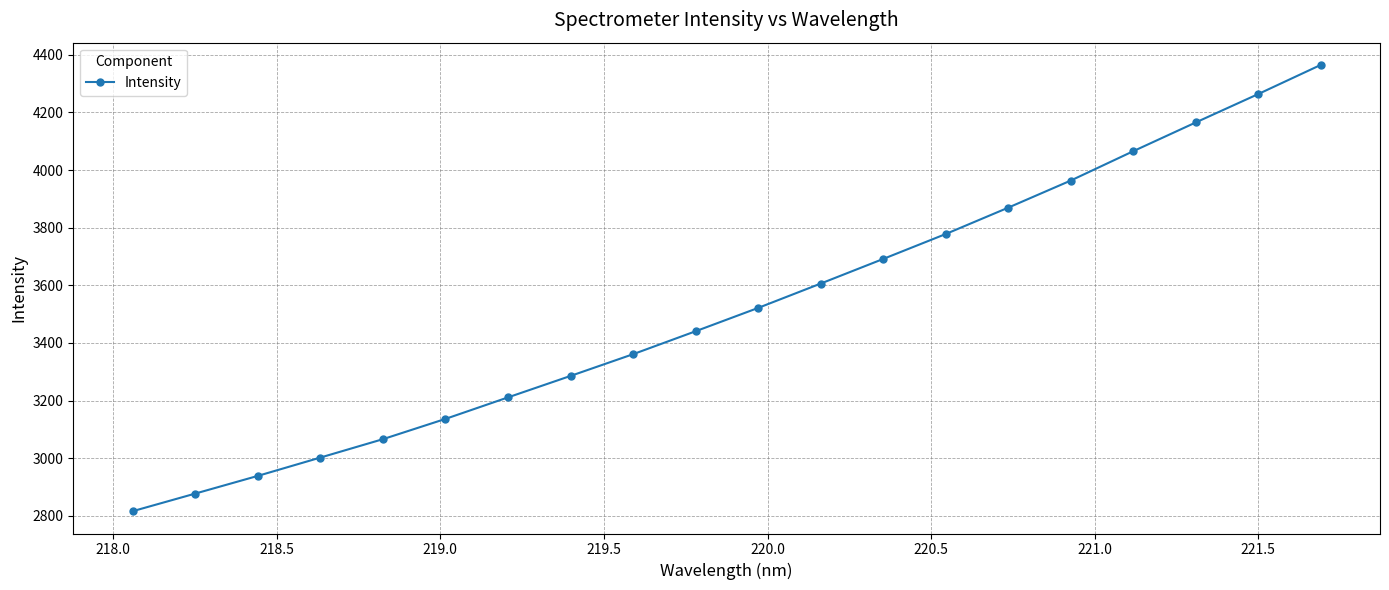

What is the average value?

3521.1